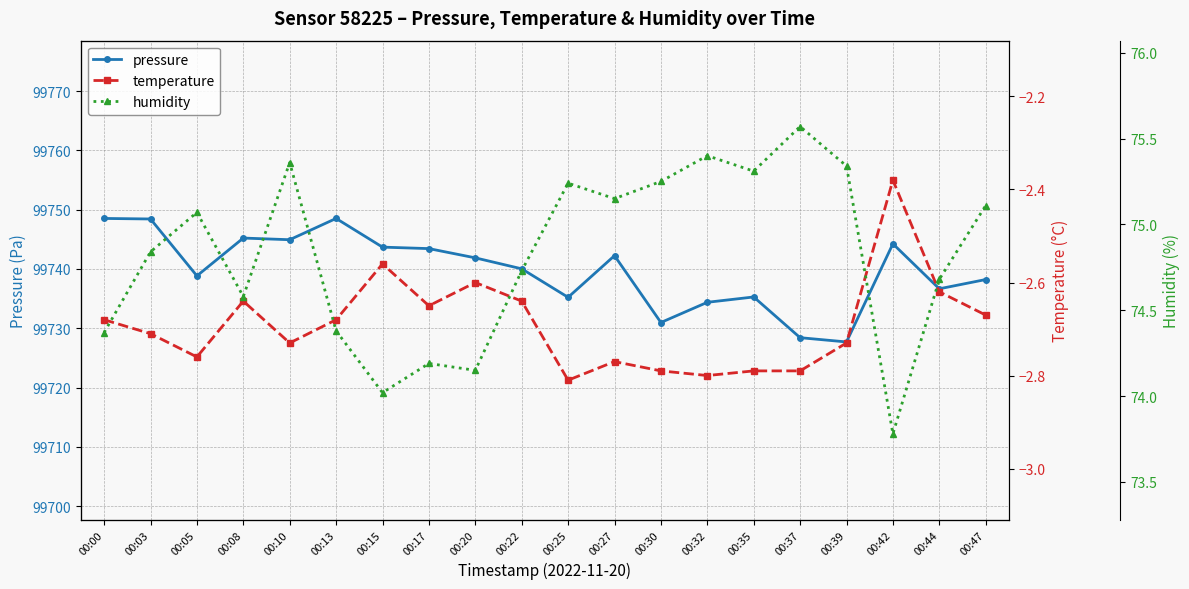

At how many categories does at least one series exceed 28755?

20